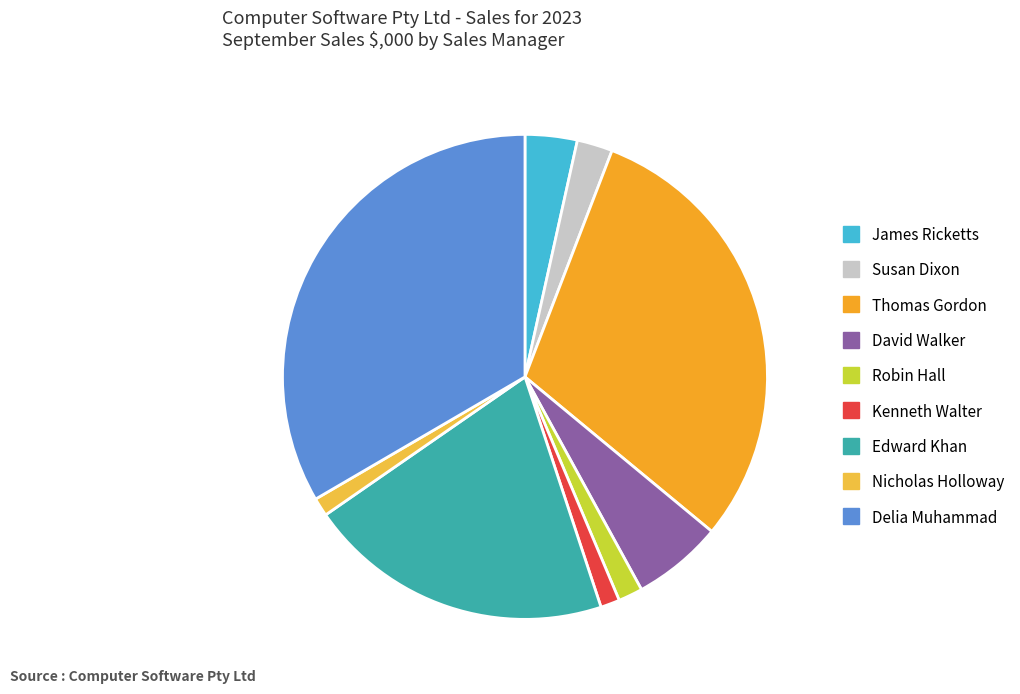

What portion of the pie excludes Thomas Gordon?

69.8%